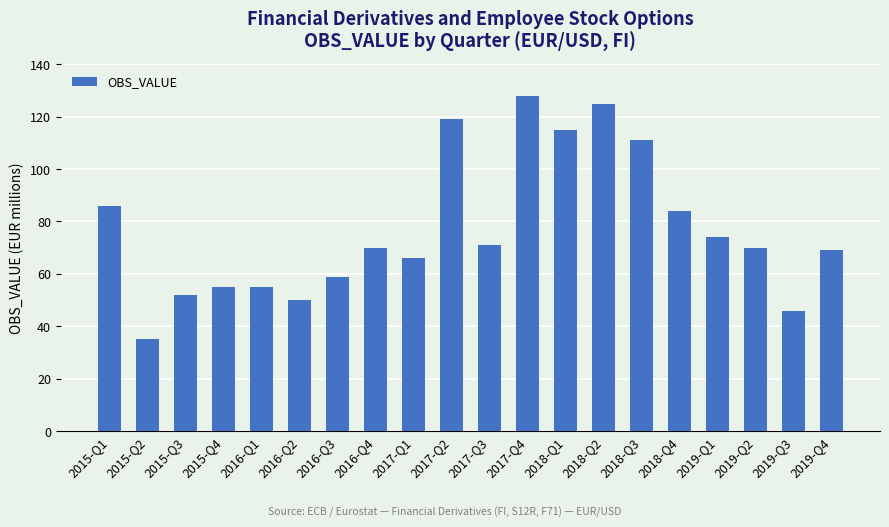

Reading left to right, what are all the values shown in this chart?

86	35	52	55	55	50	59	70	66	119	71	128	115	125	111	84	74	70	46	69